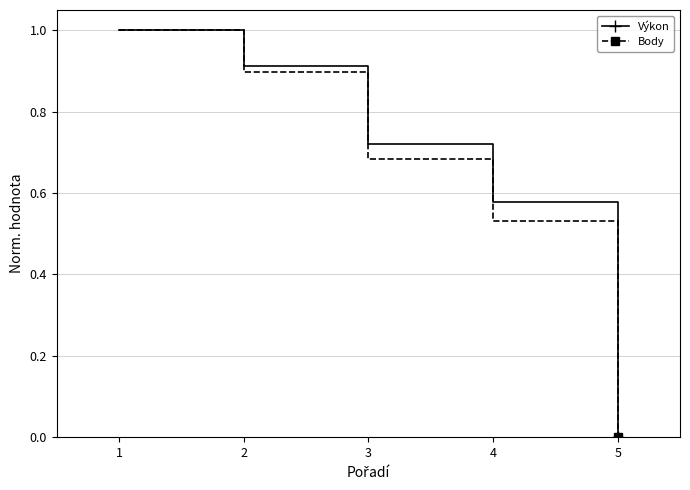

What is the total value across all series at 4?

1.1